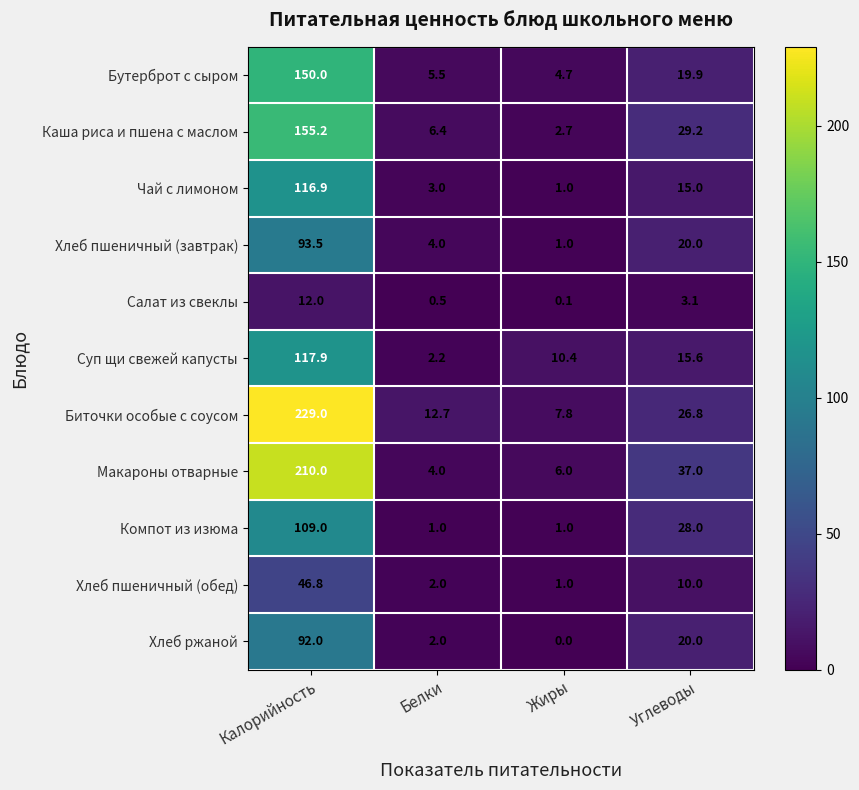

List the labels in order of Чай с лимоном value, largest first.

Калорийность, Углеводы, Белки, Жиры